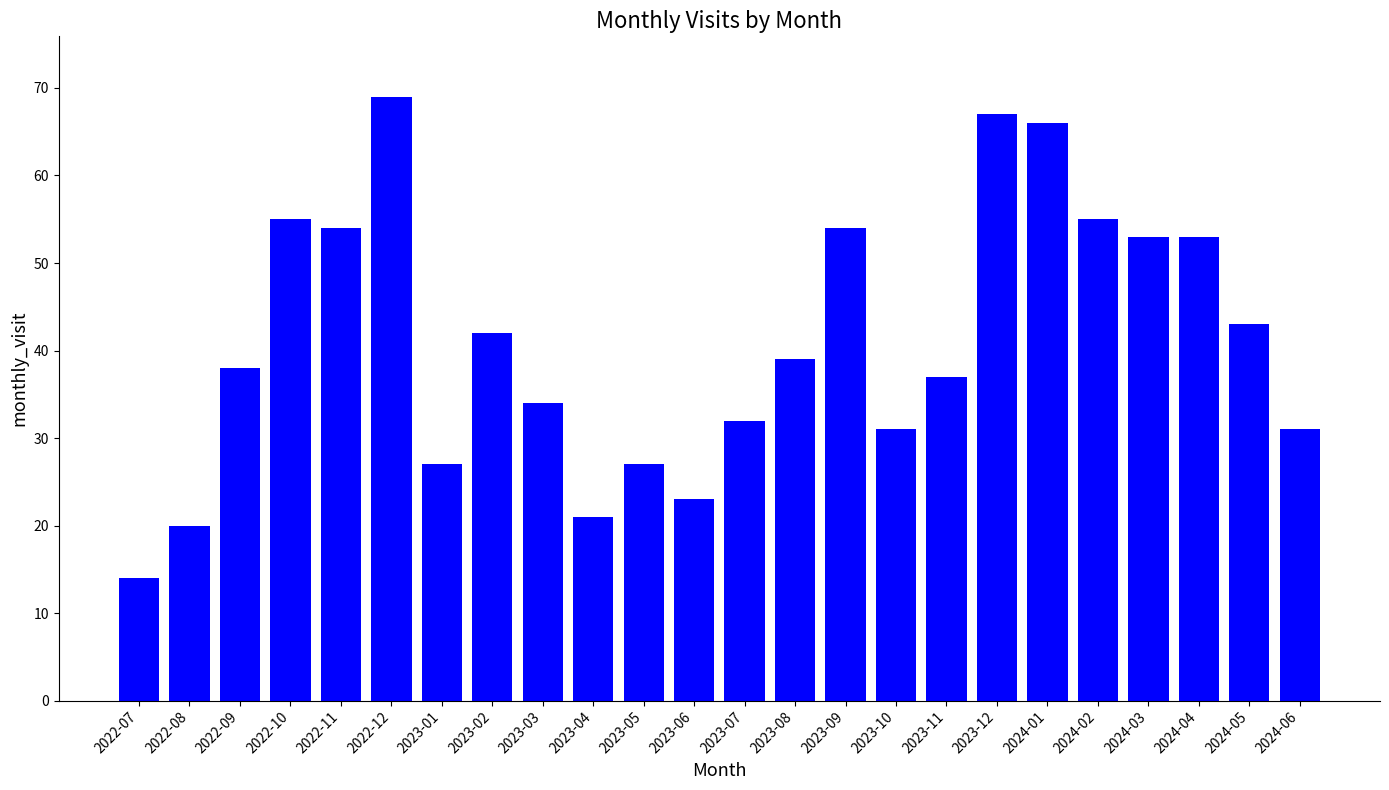

What is the label of the 23rd bar from the left?

2024-05